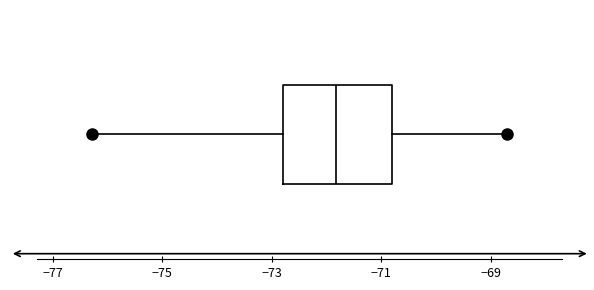

Read this box plot against the x-axis: the position of the median line, the range covered by the box, and the ends of both whiskers. The values are not printed on the chart, so give them approximately, as read against the axis.

median -71.8, box -72.8 to -70.8, whiskers -76.2 to -68.6